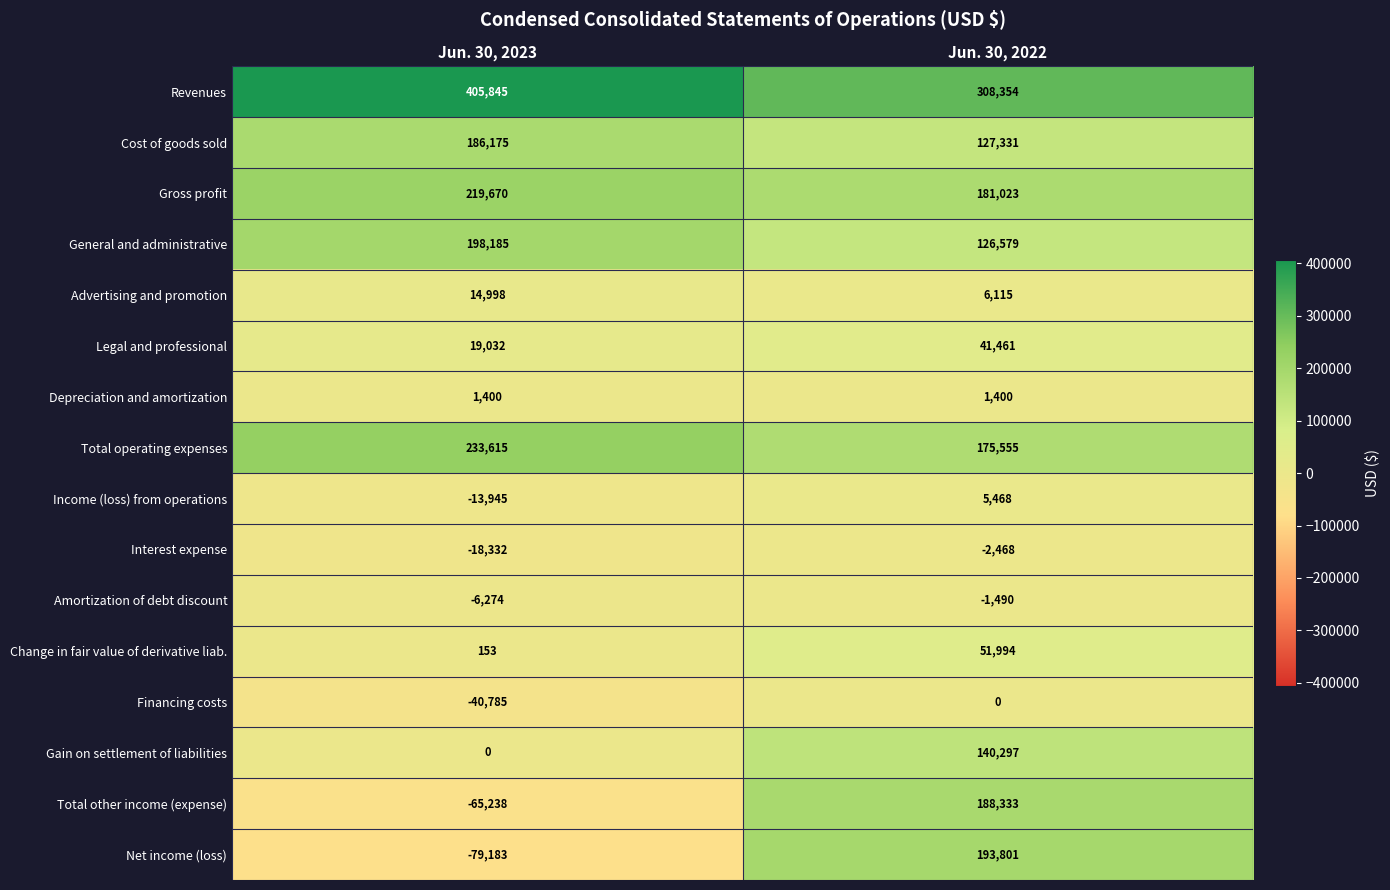

Between Jun. 30, 2023 and Jun. 30, 2022, which series saw the biggest shift?

Net income (loss)